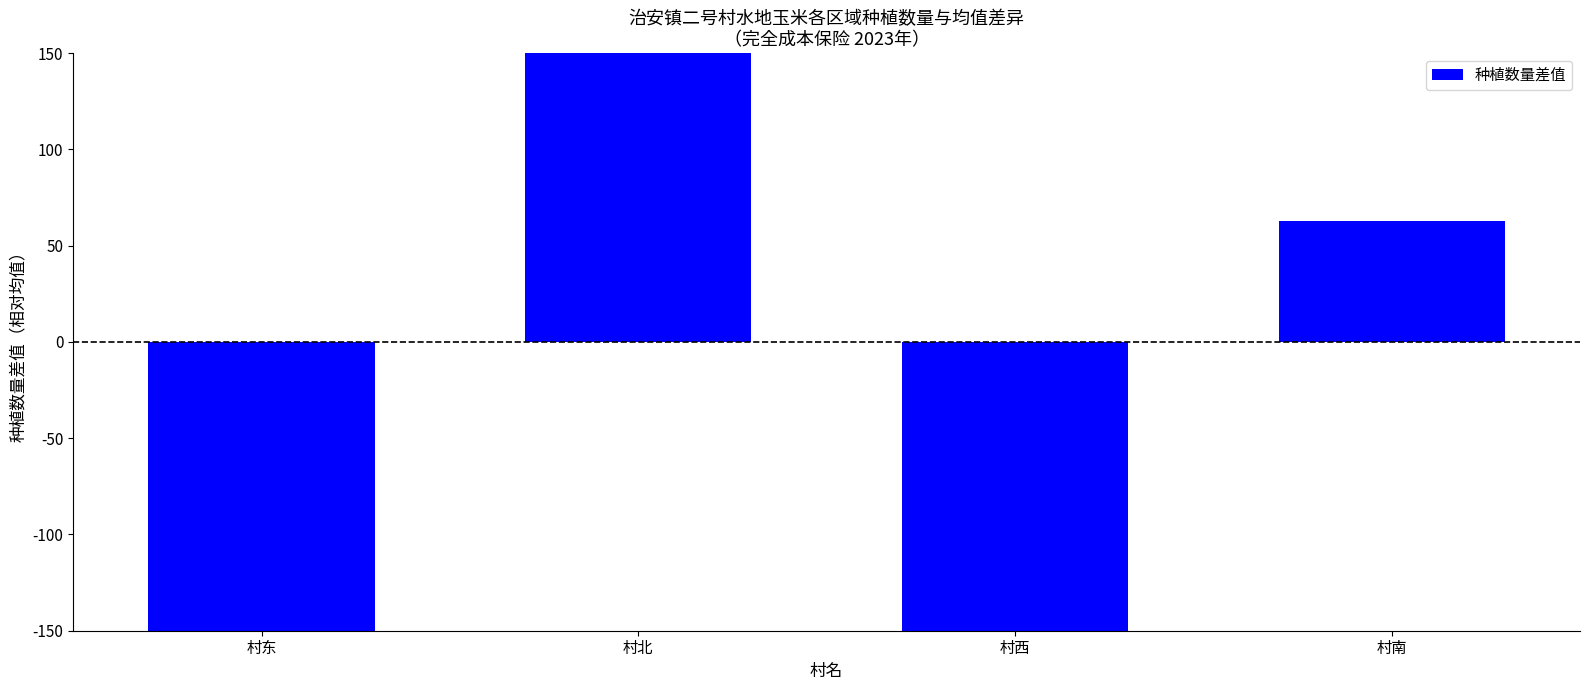

How many values are above zero?

2